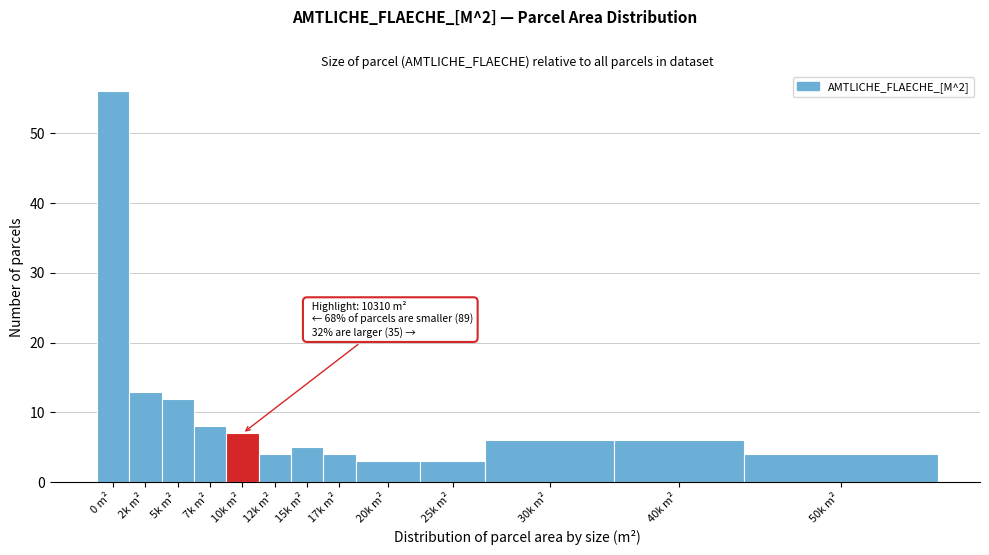

Reading left to right, what are all the values shown in this chart?

0 m²=56	2k m²=13	5k m²=12	7k m²=8	10k m²=7	12k m²=4	15k m²=5	17k m²=4	20k m²=3	25k m²=3	30k m²=6	40k m²=6	50k m²=4